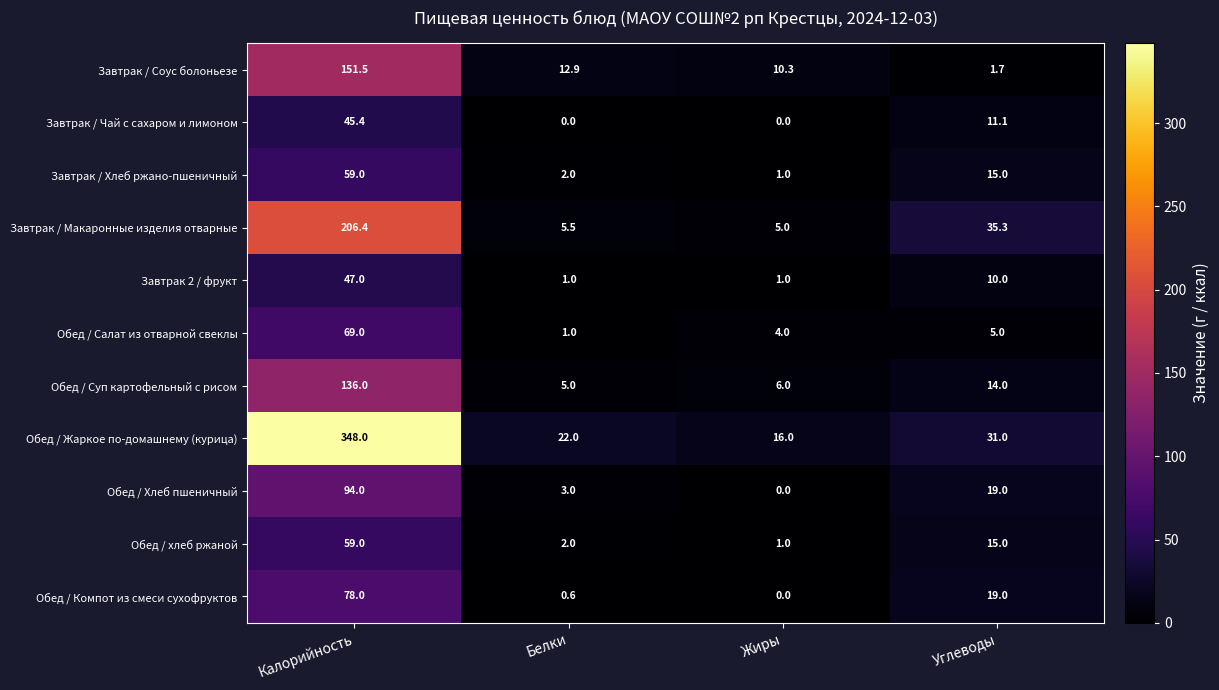

What is the spread (max minus min) of values at Жиры?

16.0